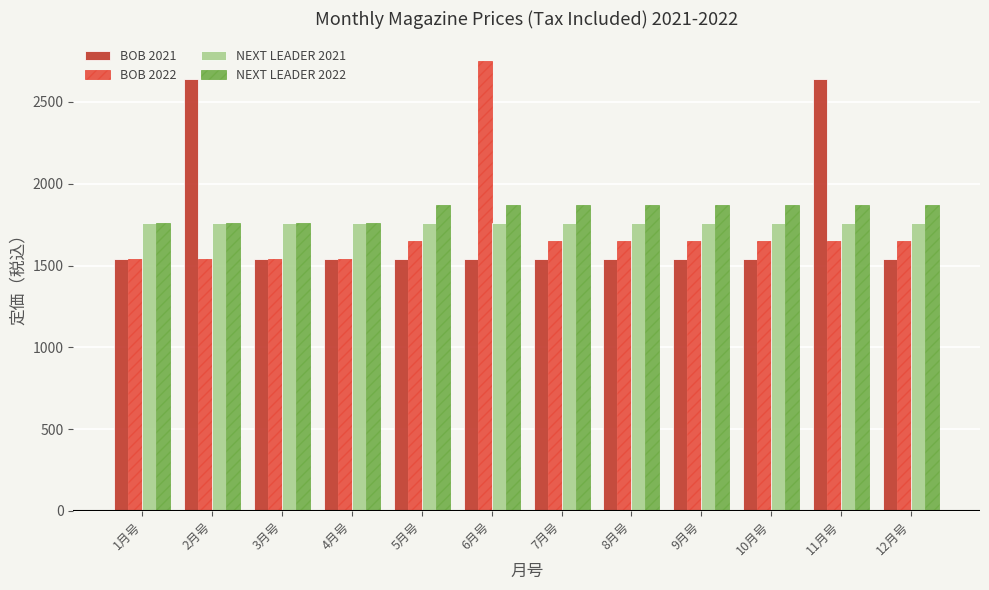

The value of NEXT LEADER 2022 at 7月号 is 2849. True or false?

False